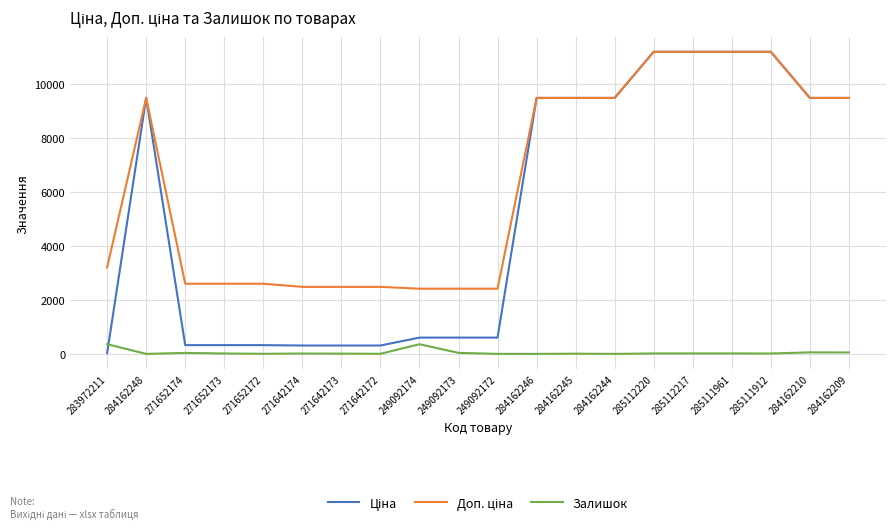

What is the total value across all series at 284162244?

18960.1